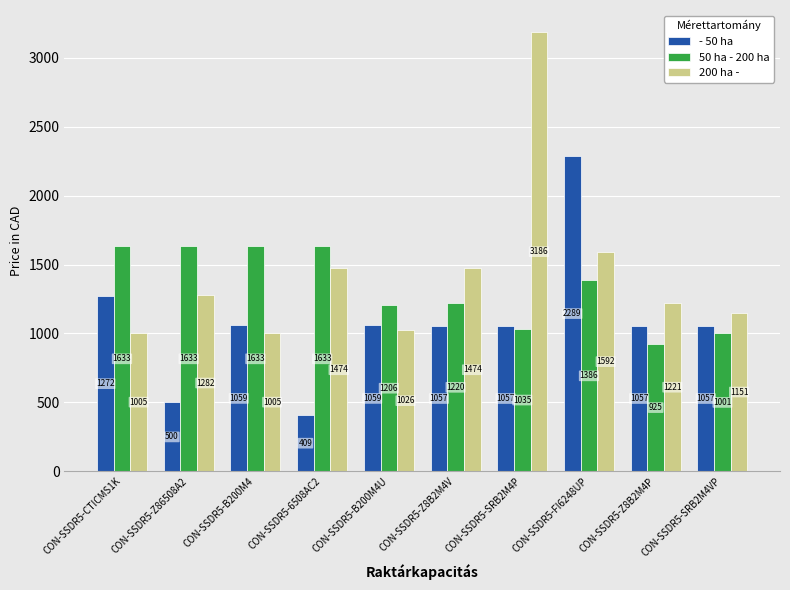

How many series are shown in this chart?

3